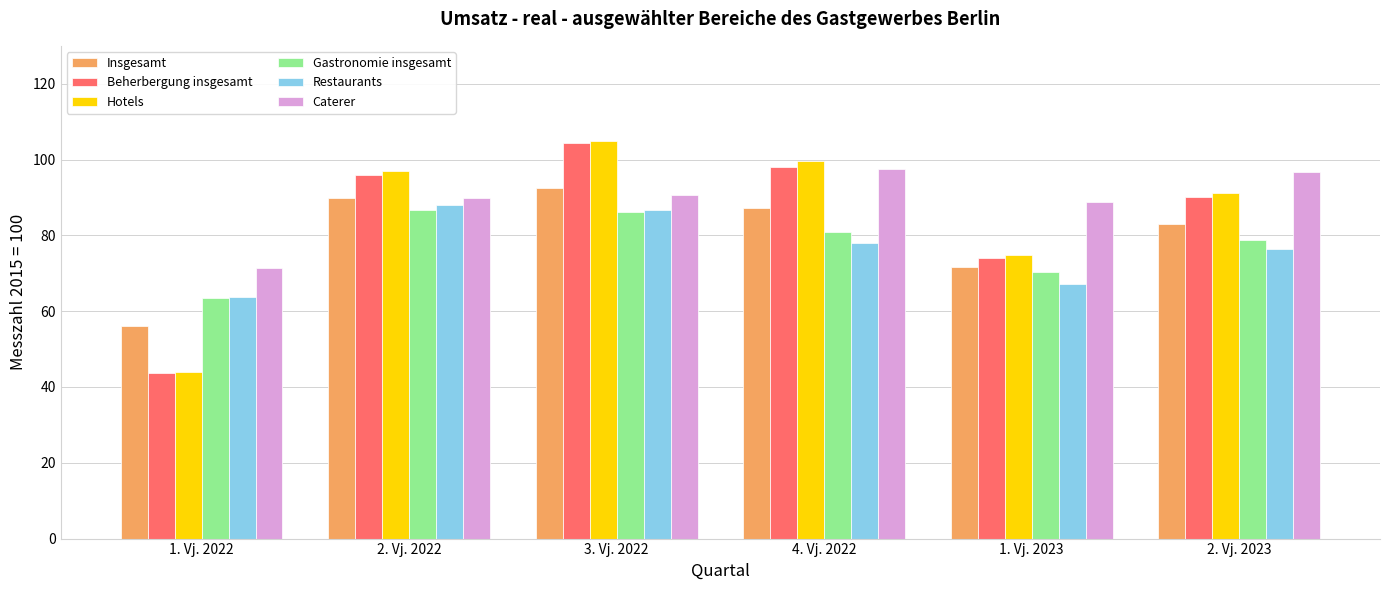

Is it true that Beherbergung insgesamt equals 128.8 at 2. Vj. 2022?

False